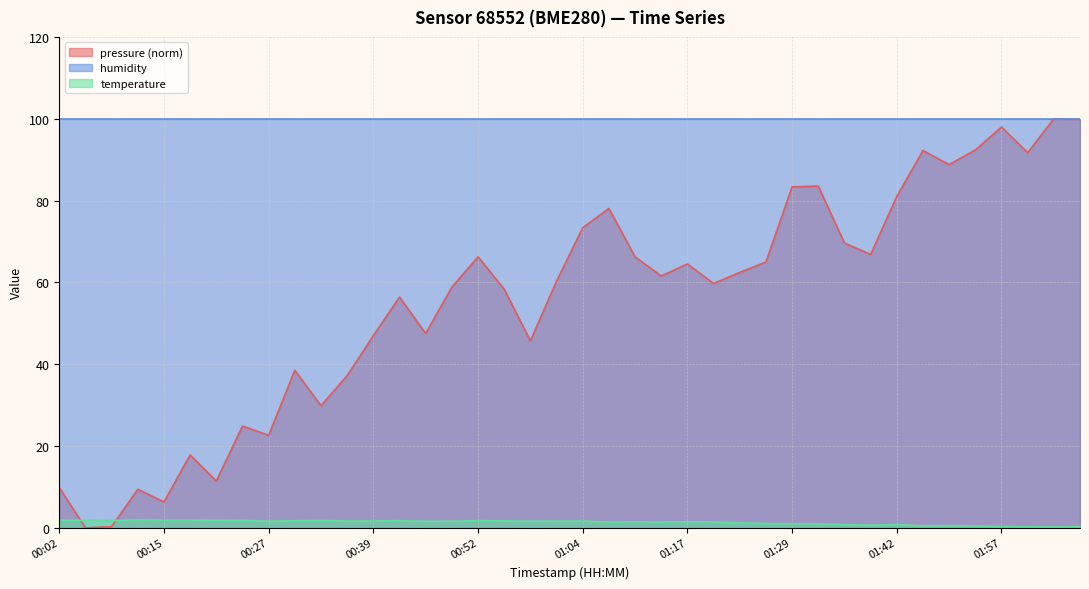

List the series in order of their overall mean, lowest first.

temperature, pressure (norm), humidity